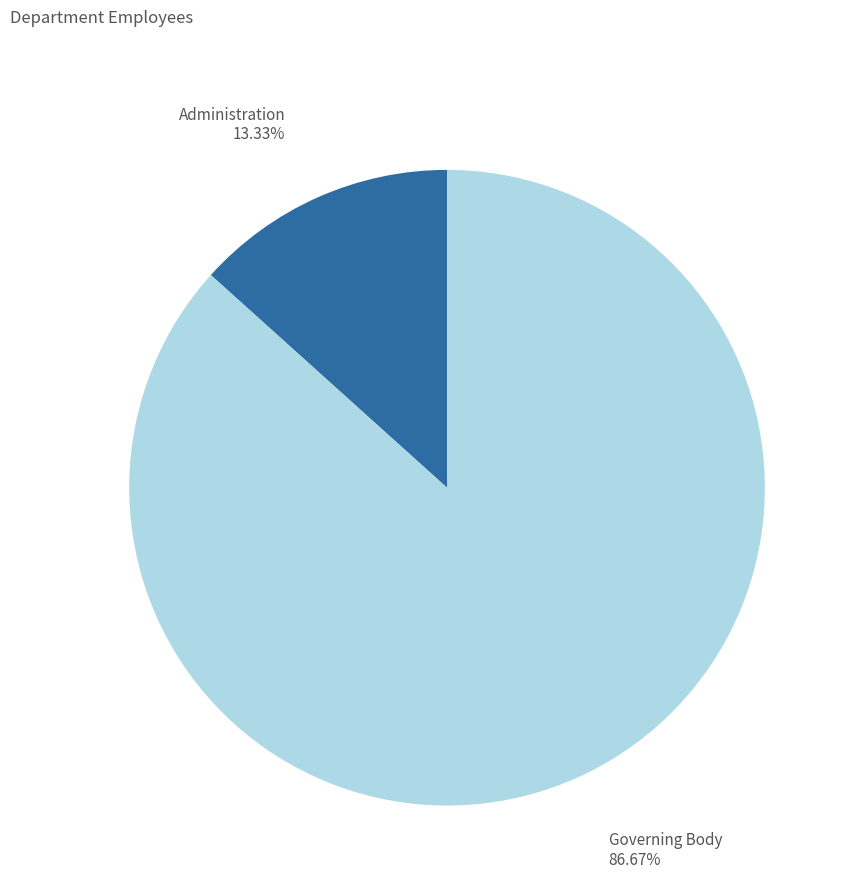

To the nearest percent, what percentage of the pie is Governing Body?

87%